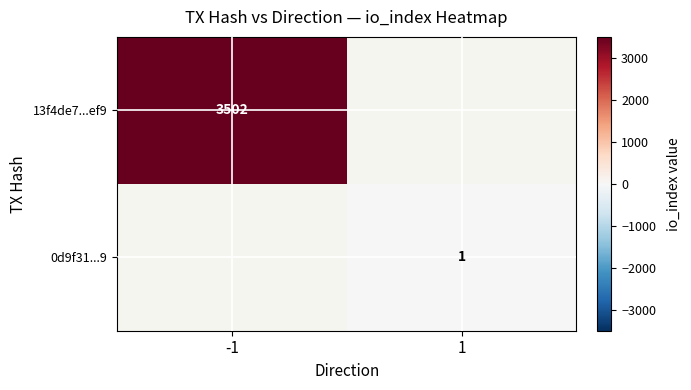

At how many categories does at least one series exceed 803?

1